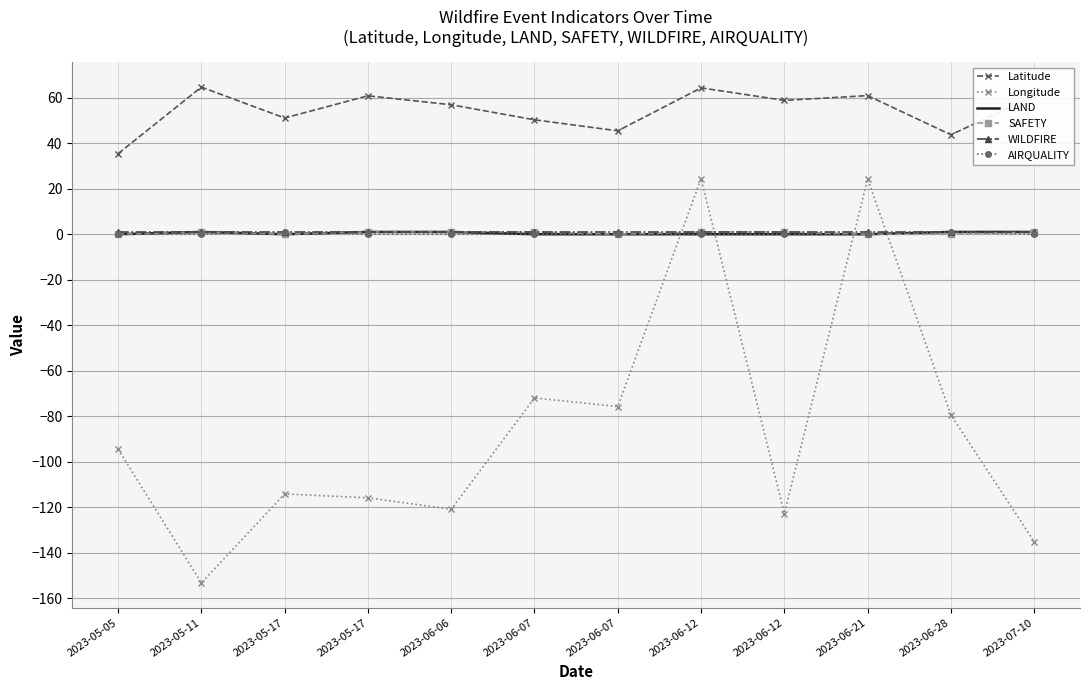

In SAFETY, how many points are lower than both neighbors (excluding endpoints)?

2